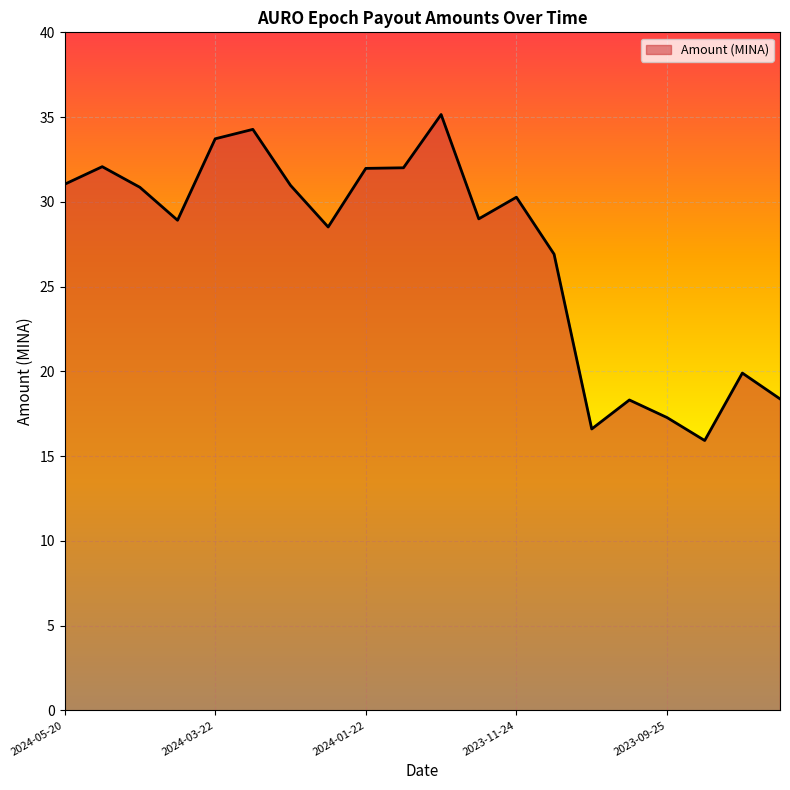

What is the average value?

27.1